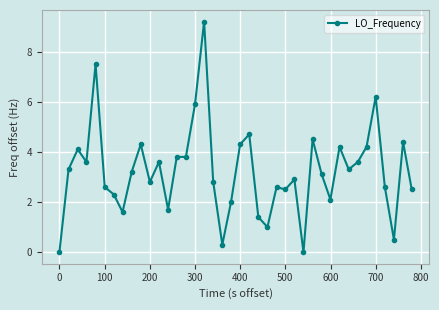

True or false: there are more than 0 points higher than both neighbors.

True